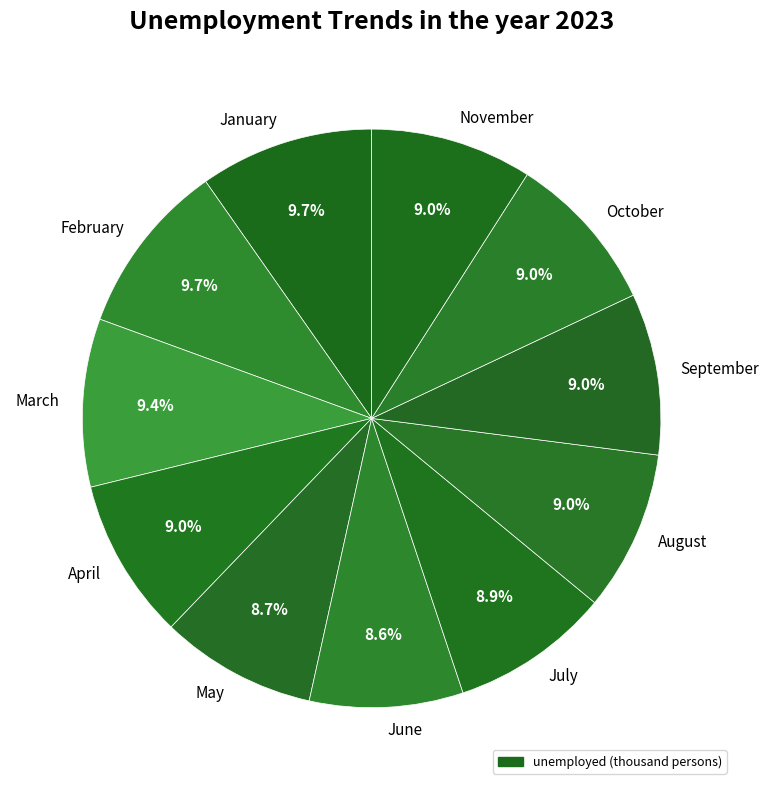

True or false: April accounts for 15% of the total.

False